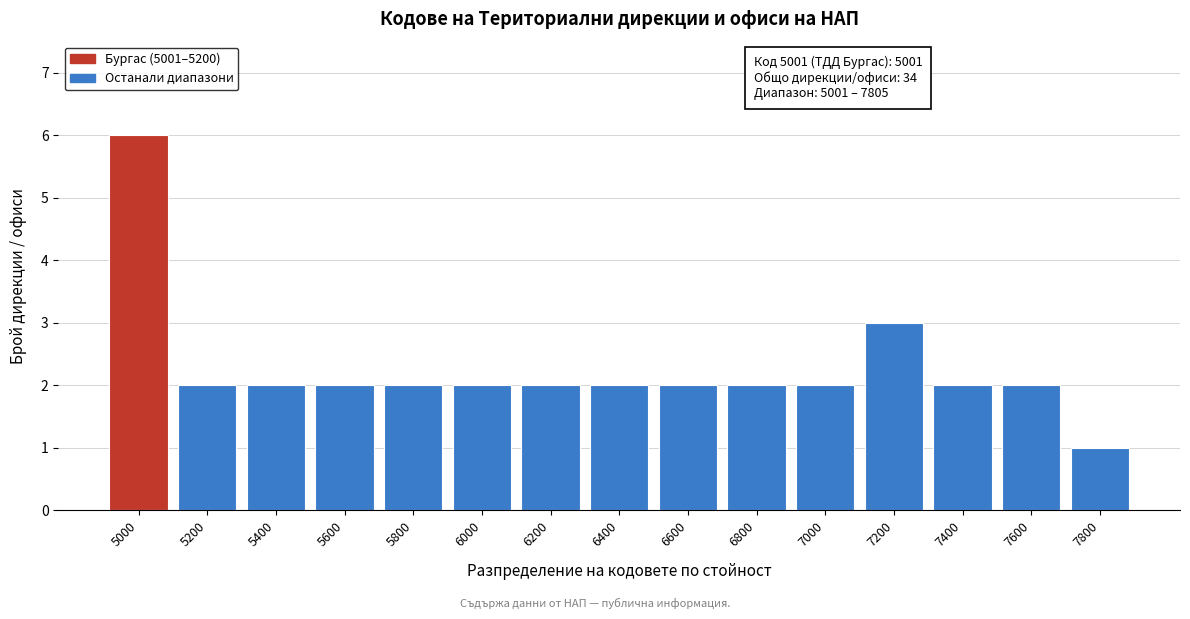

Reading left to right, what are all the values shown in this chart?

6	2	2	2	2	2	2	2	2	2	2	3	2	2	1